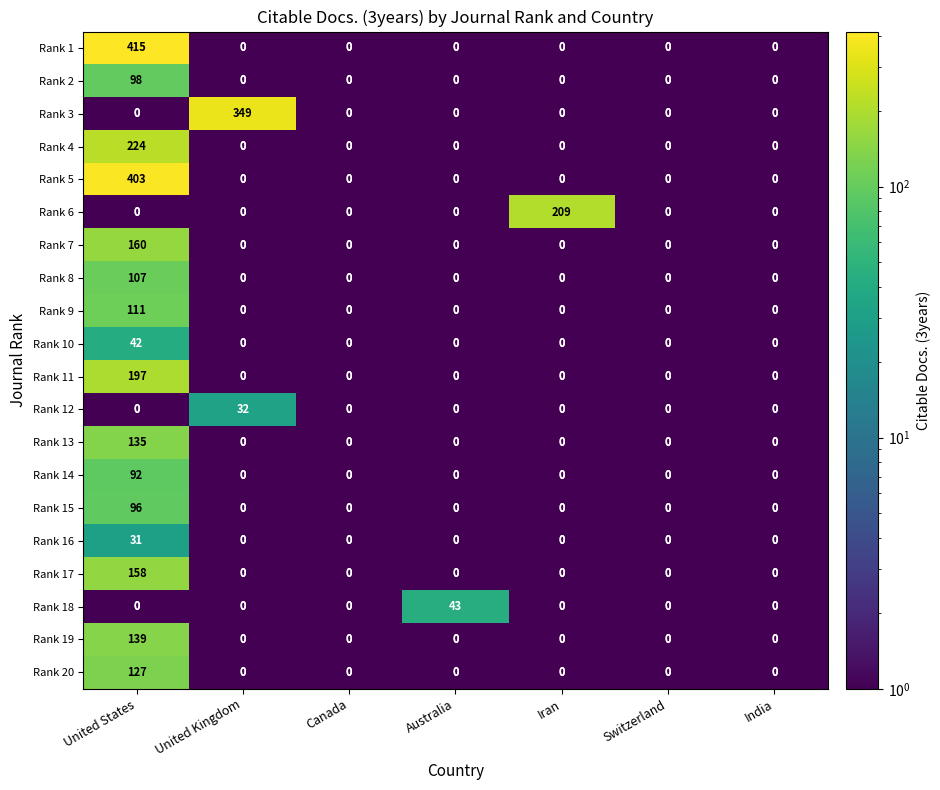

The Rank 1 series shows 415 at United States. True or false?

True